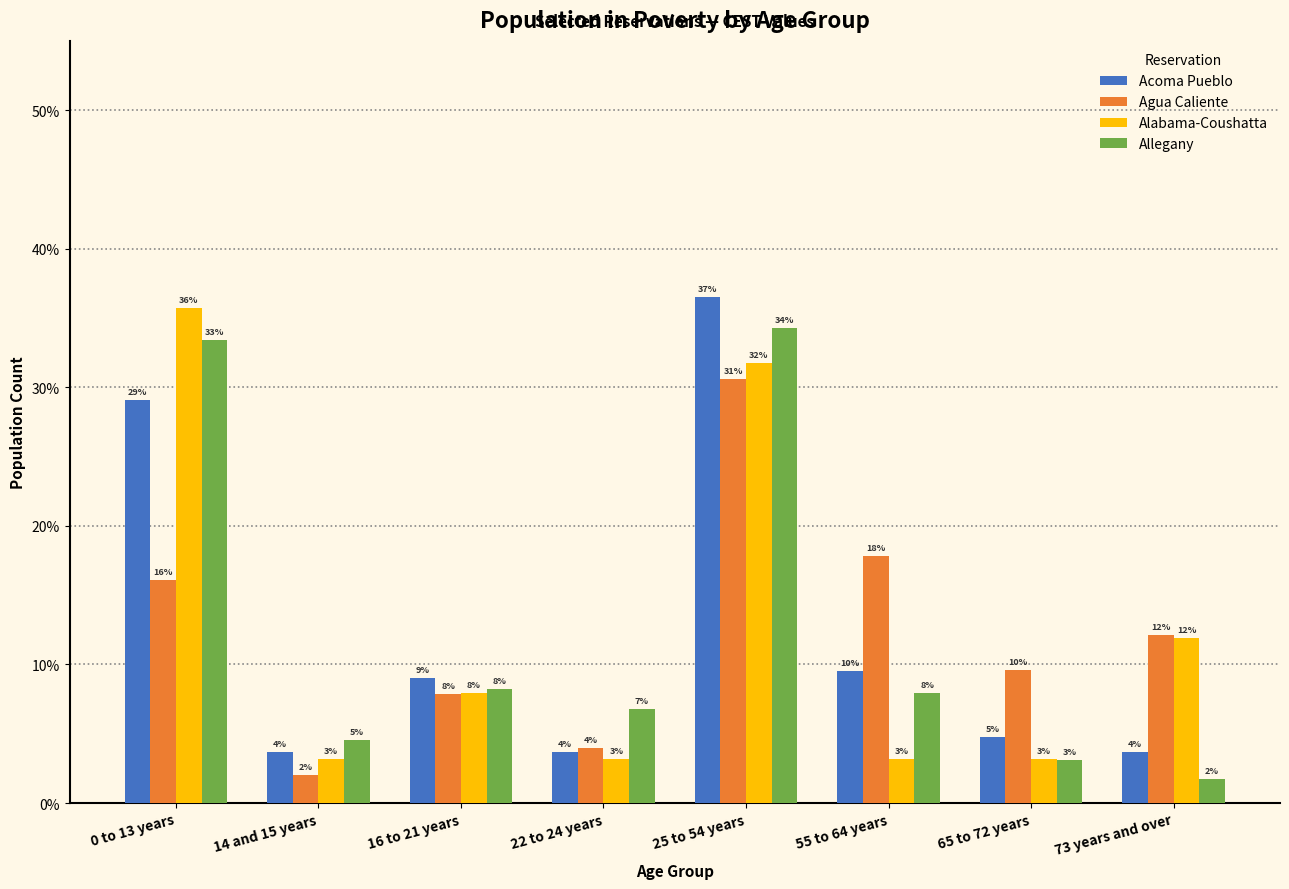

Does the chart contain stacked bars?

No